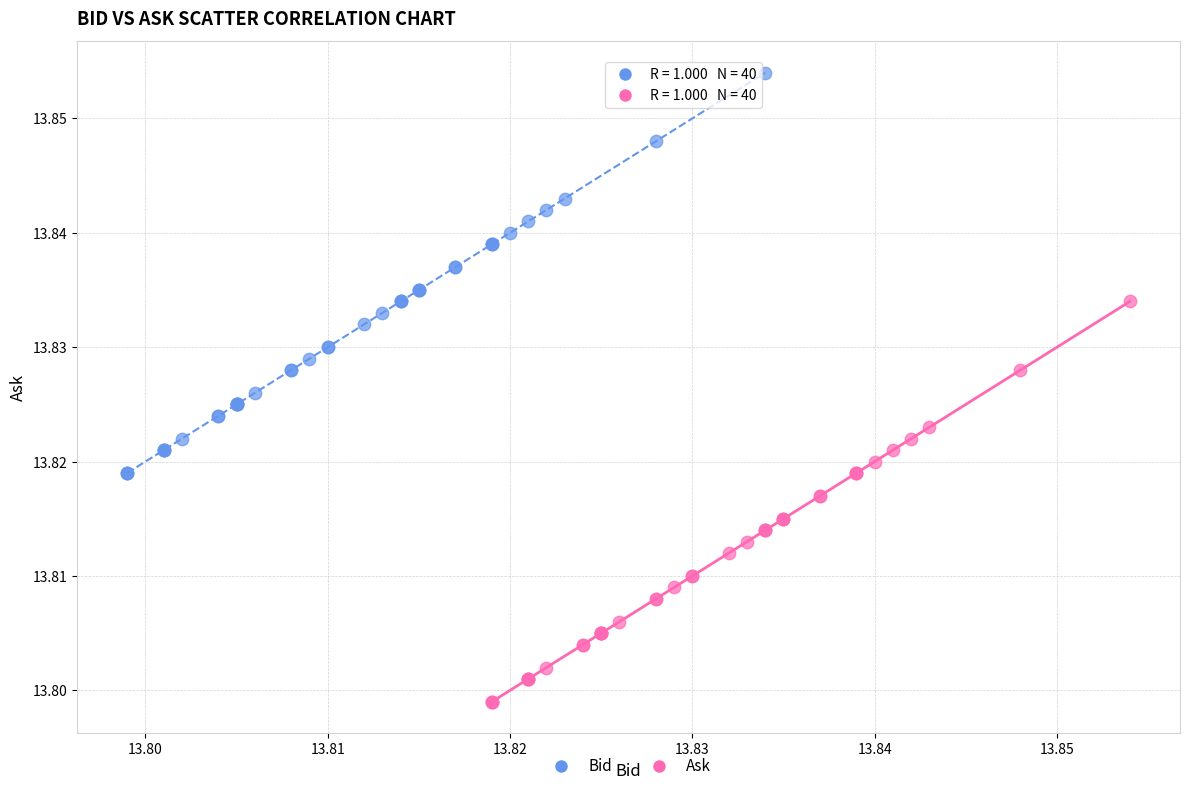

Which series contains the lowest Y value?

Ask